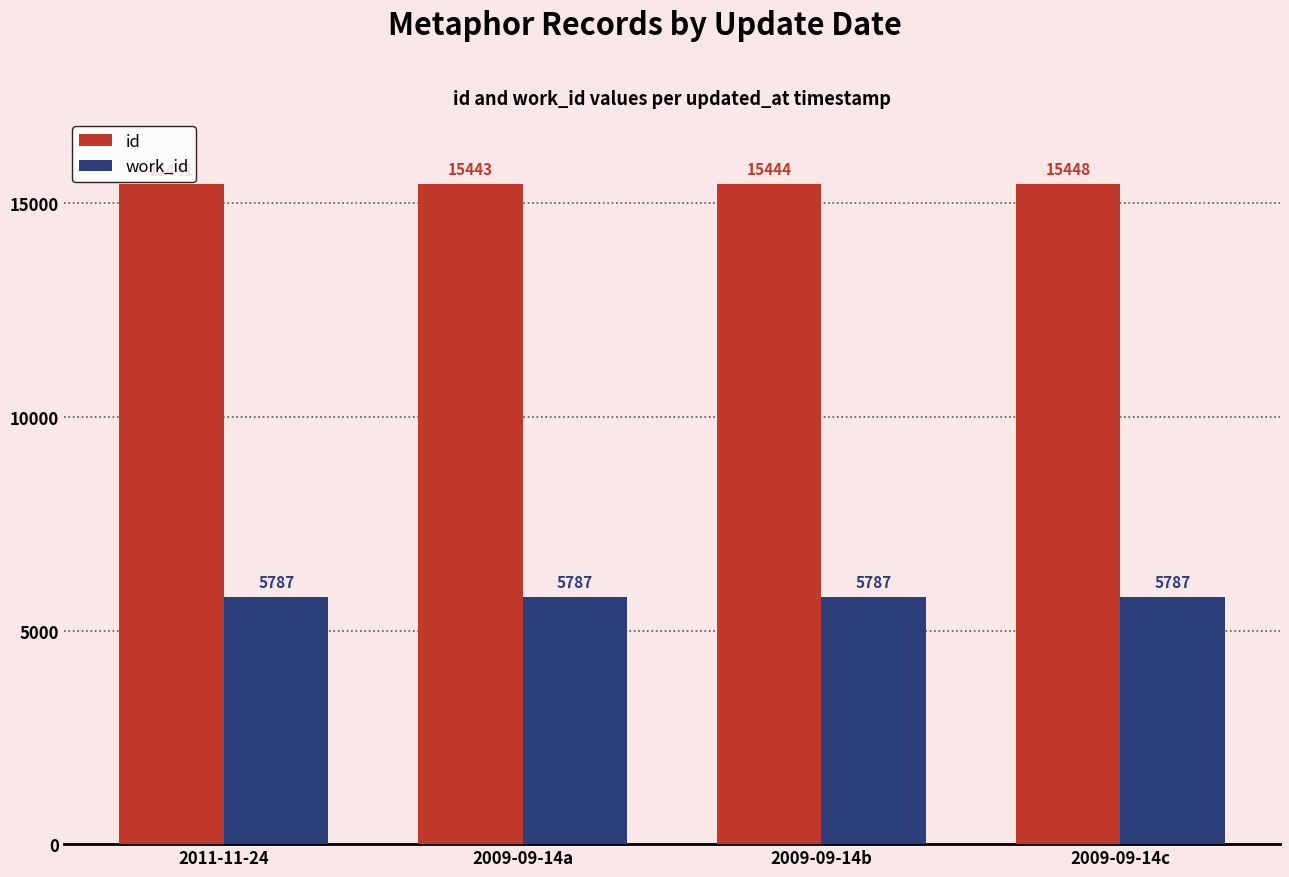

Rank the series at 2009-09-14a from highest to lowest value.

id, work_id